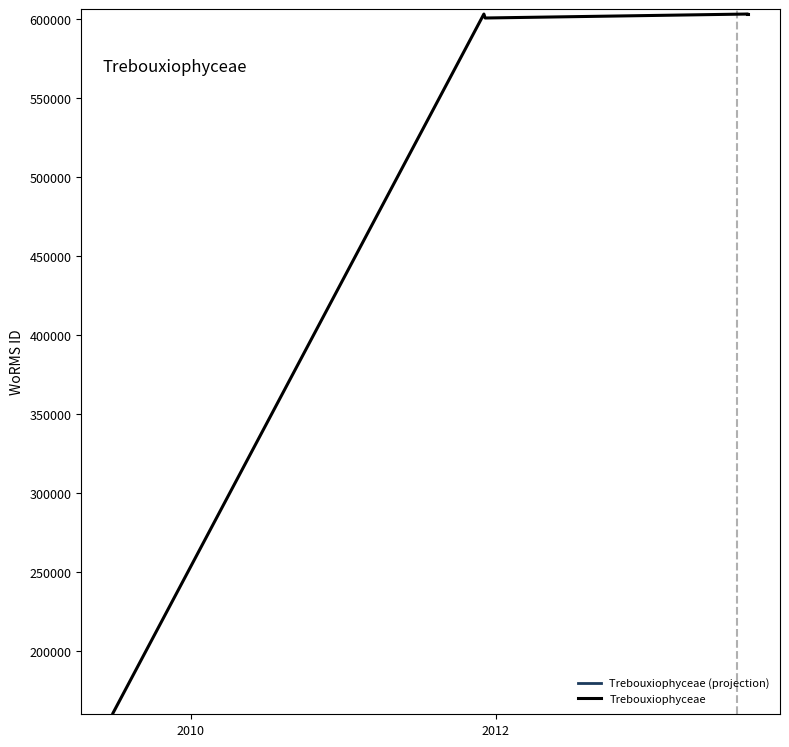

True or false: the data shows 603429 at 2013-08-27.

True